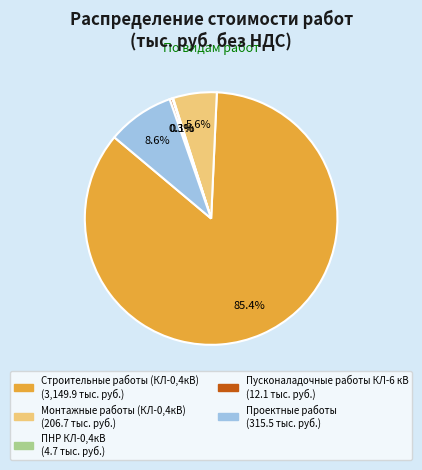

How much of the chart is everything except Проектные работы?

91.4%